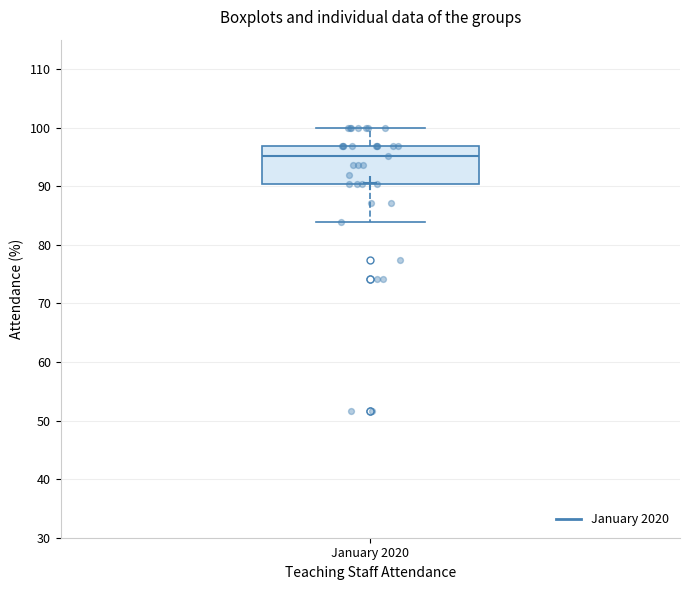

Read this box plot against the y-axis: the position of the median line, the range covered by the box, and the ends of both whiskers. The values are not printed on the chart, so give them approximately, as read against the axis.

median 95, box 90 to 97, whiskers 84 to 100